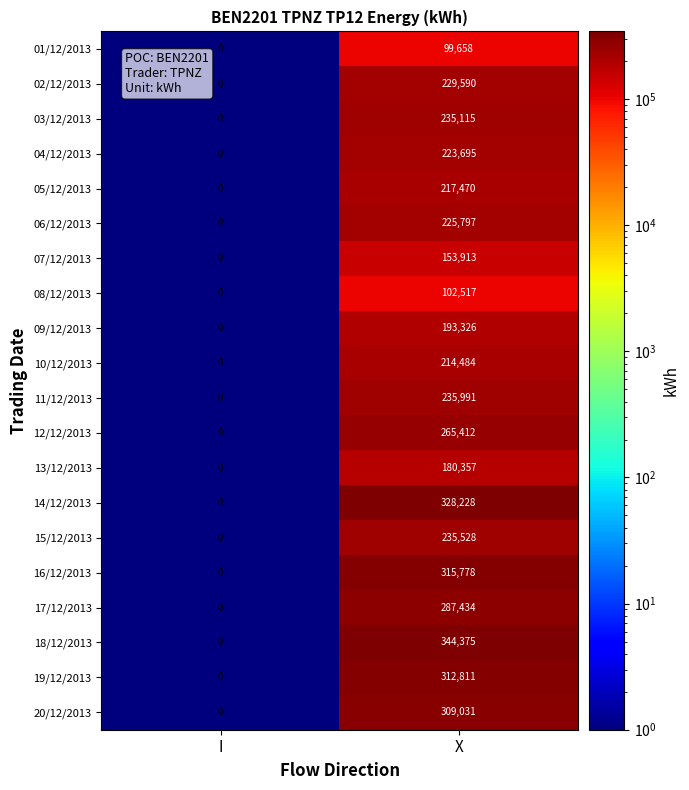

True or false: 18/12/2013 has a value of 0 at I.

True